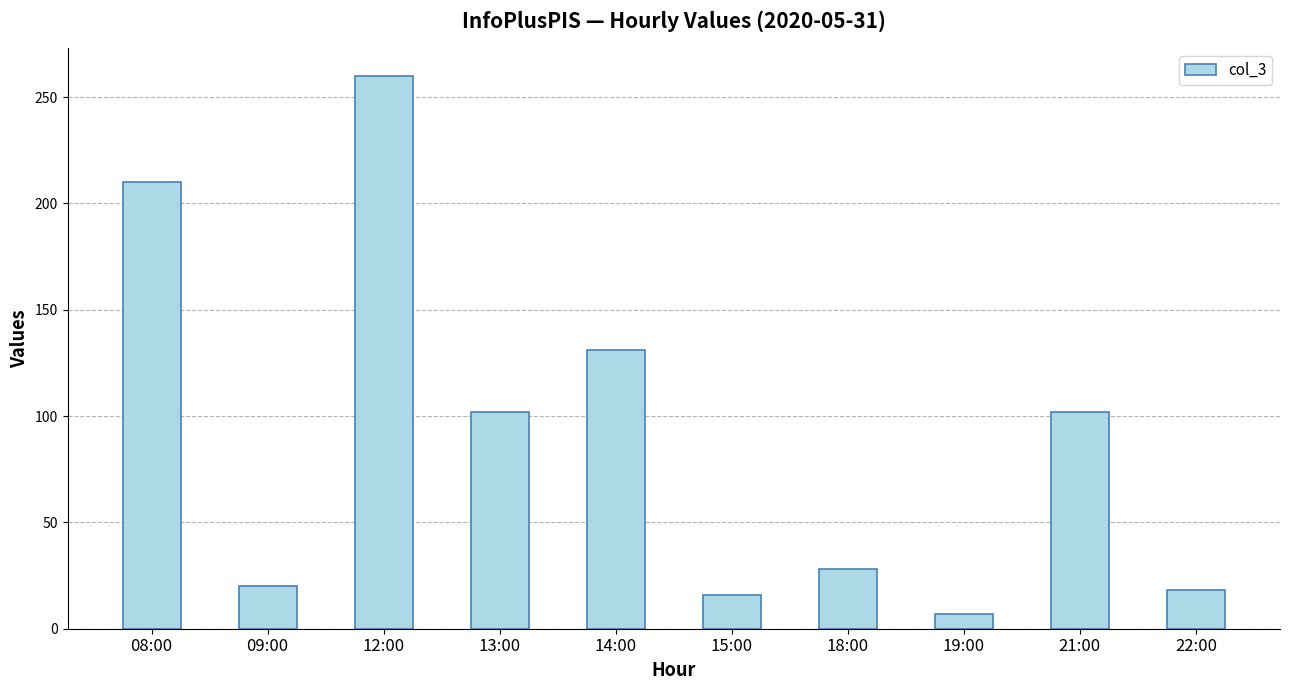

What is the change in value from 09:00 to 18:00?

+8